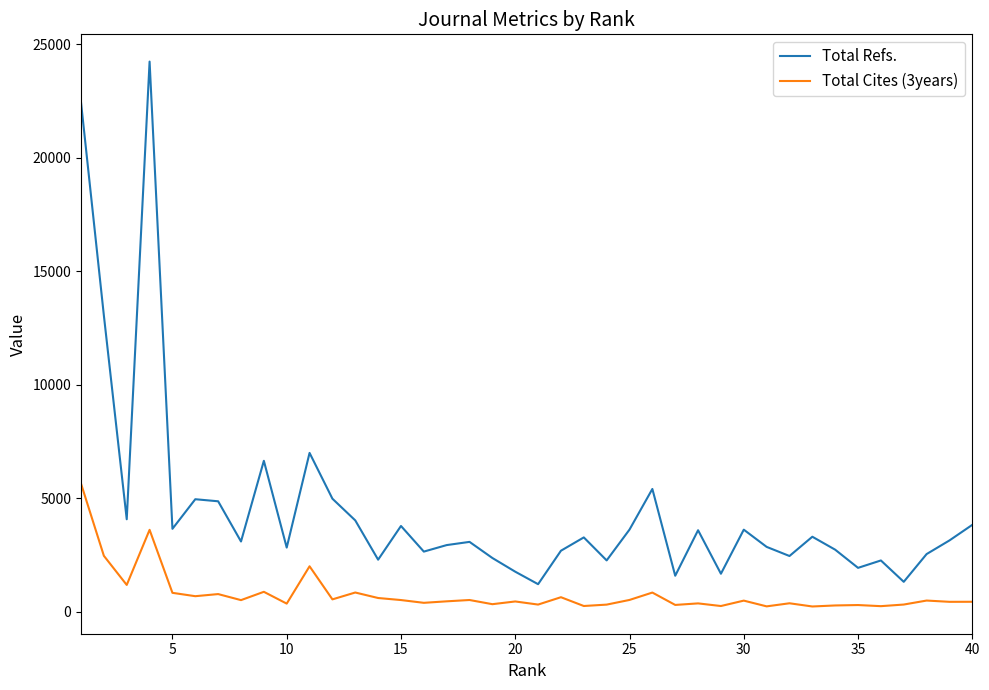

True or false: Total Refs. and Total Cites (3years) intersect in this chart.

False